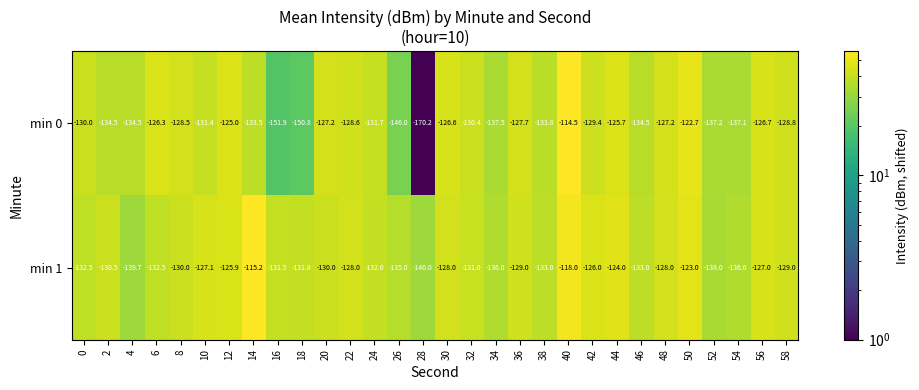

Which label corresponds to the smallest value in the chart?

28